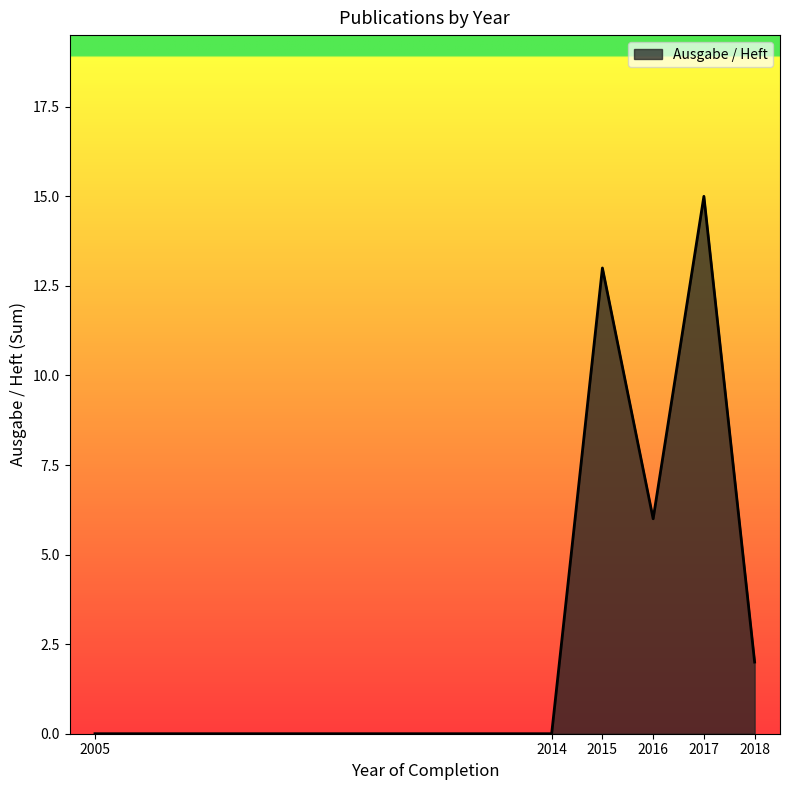

What is the greatest value displayed?

15